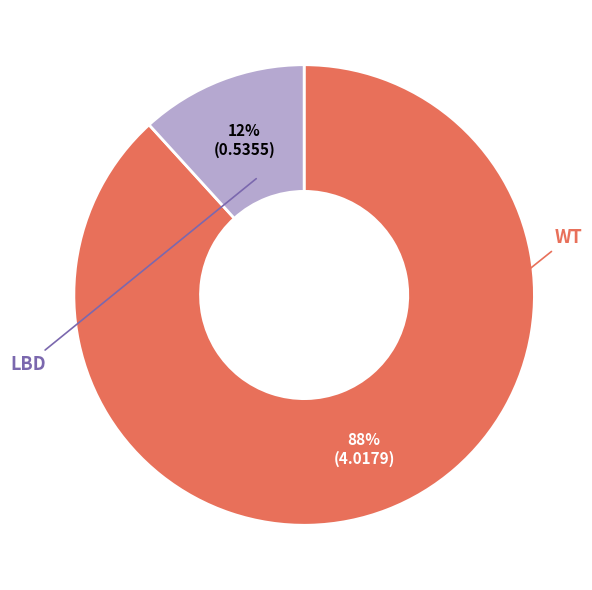

To the nearest percent, what is the difference between the WT and LBD slice percentages?

76%